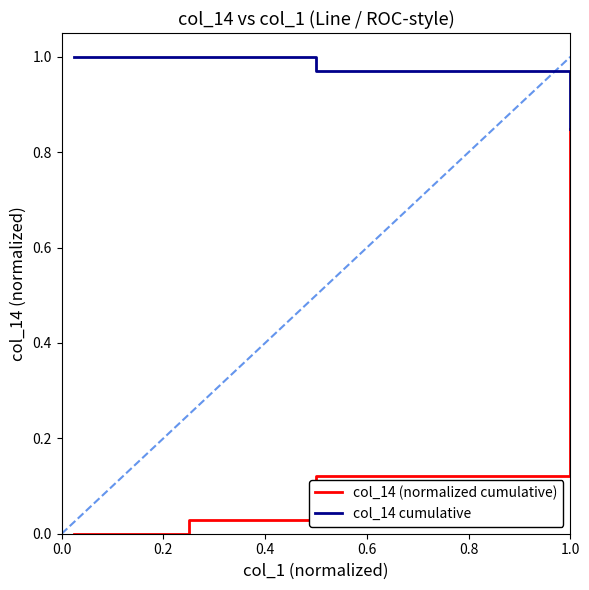

Which series has the widest spread of values?

col_14 (normalized cumulative)